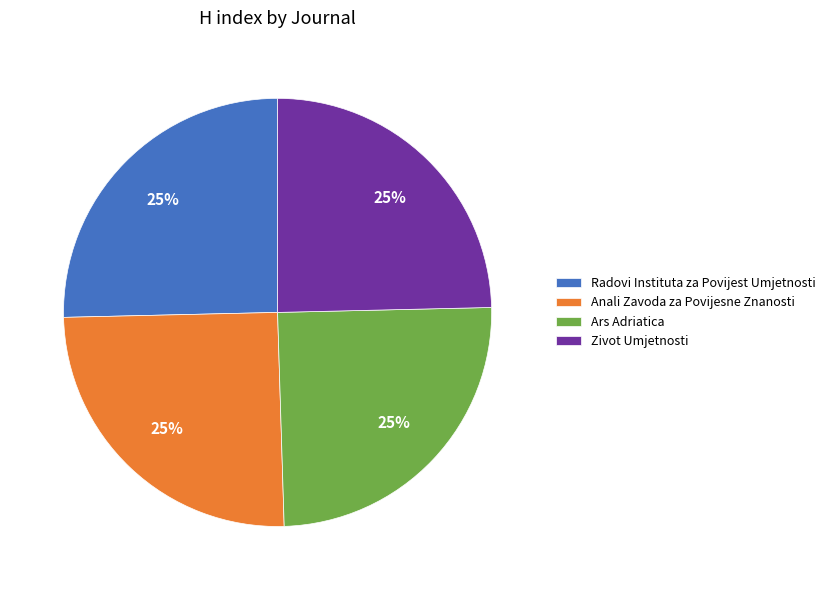

Is there any slice that represents more than half of the pie?

No